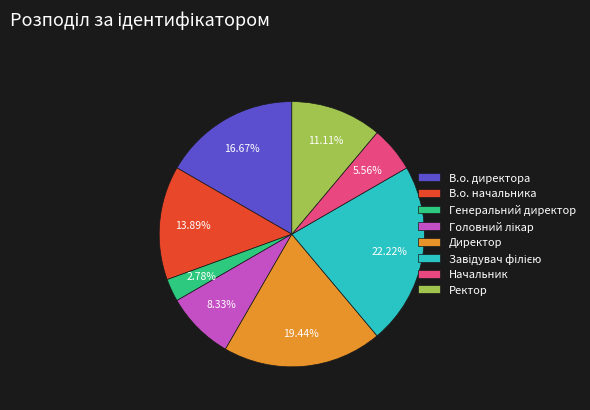

Combined, do Начальник and Генеральний директор account for over 50%?

No